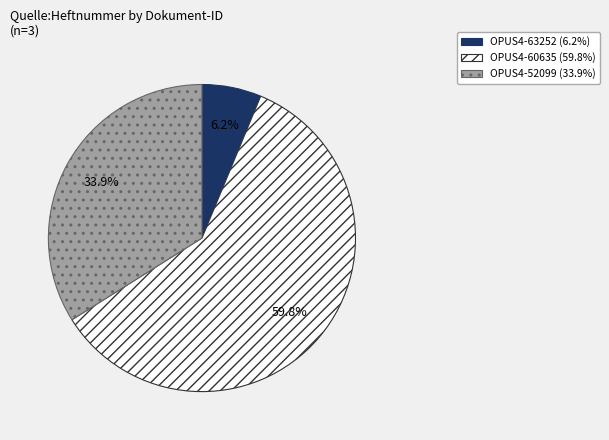

True or false: OPUS4-63252 accounts for 1% of the total.

False